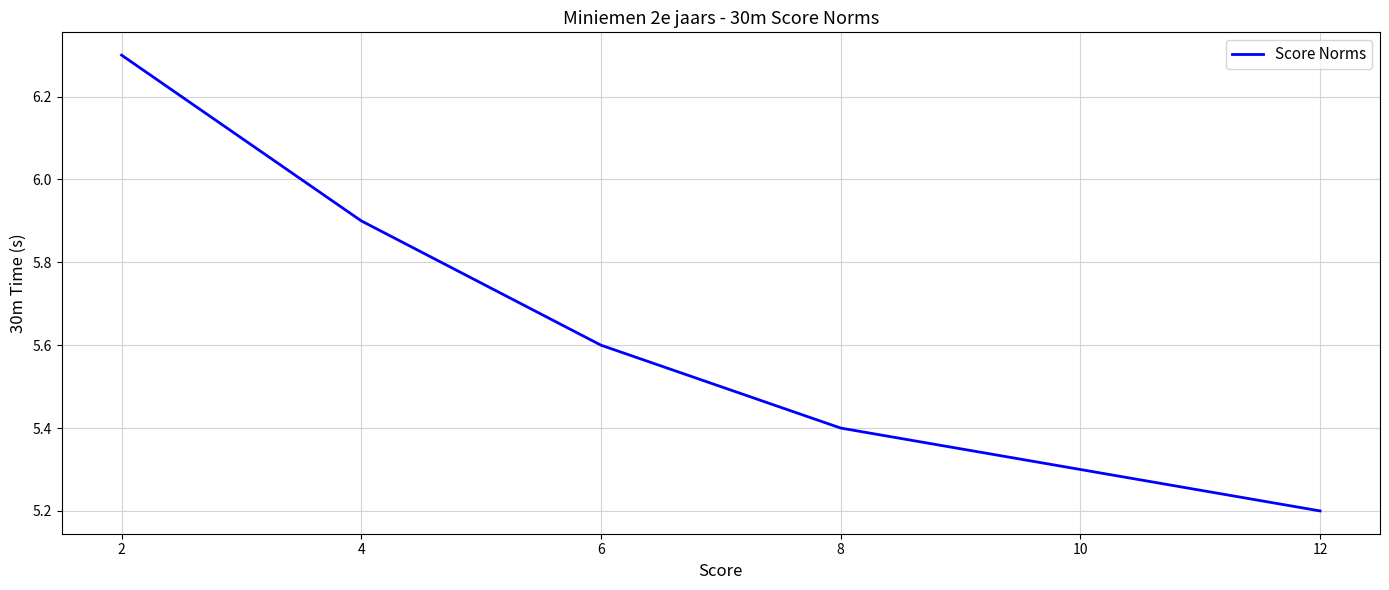

List the labels in order of value, smallest first.

12, 10, 8, 6, 4, 2